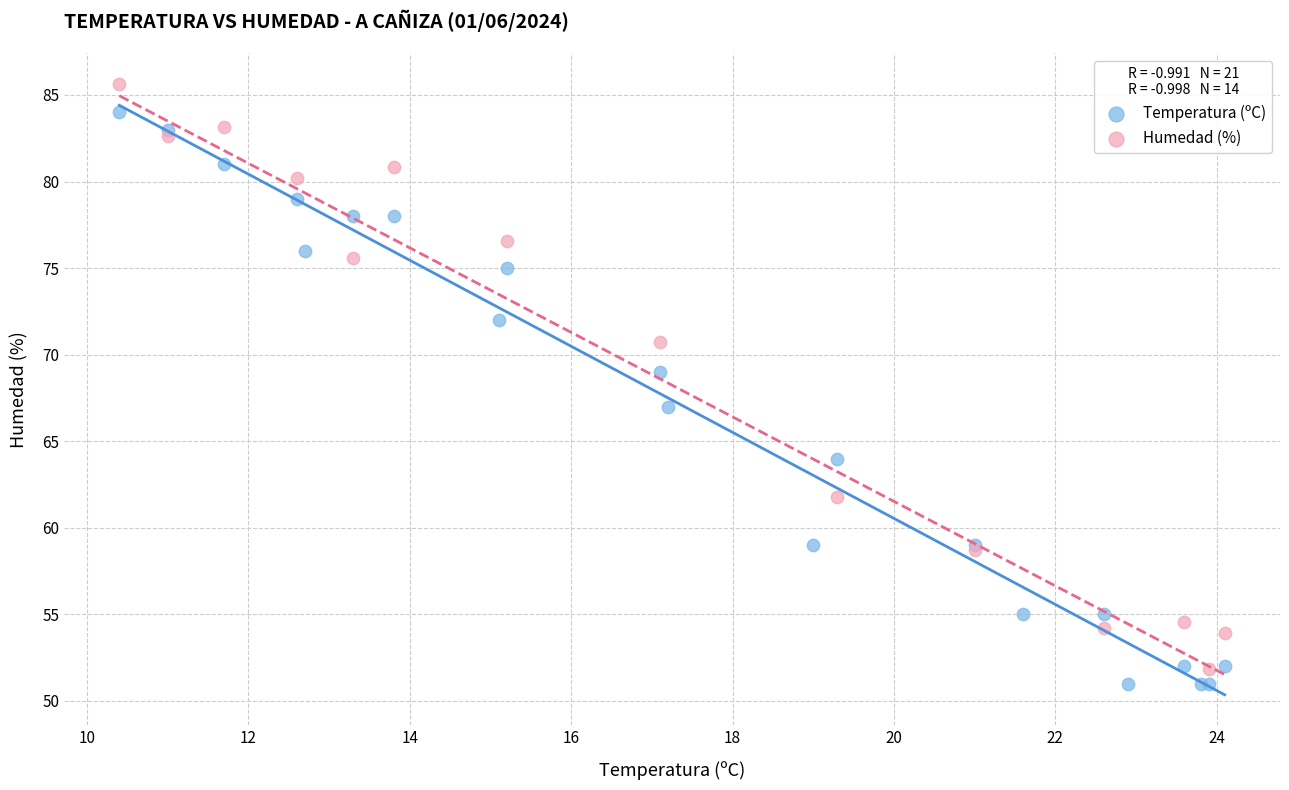

Which series contains the highest Y value?

Humedad (%)